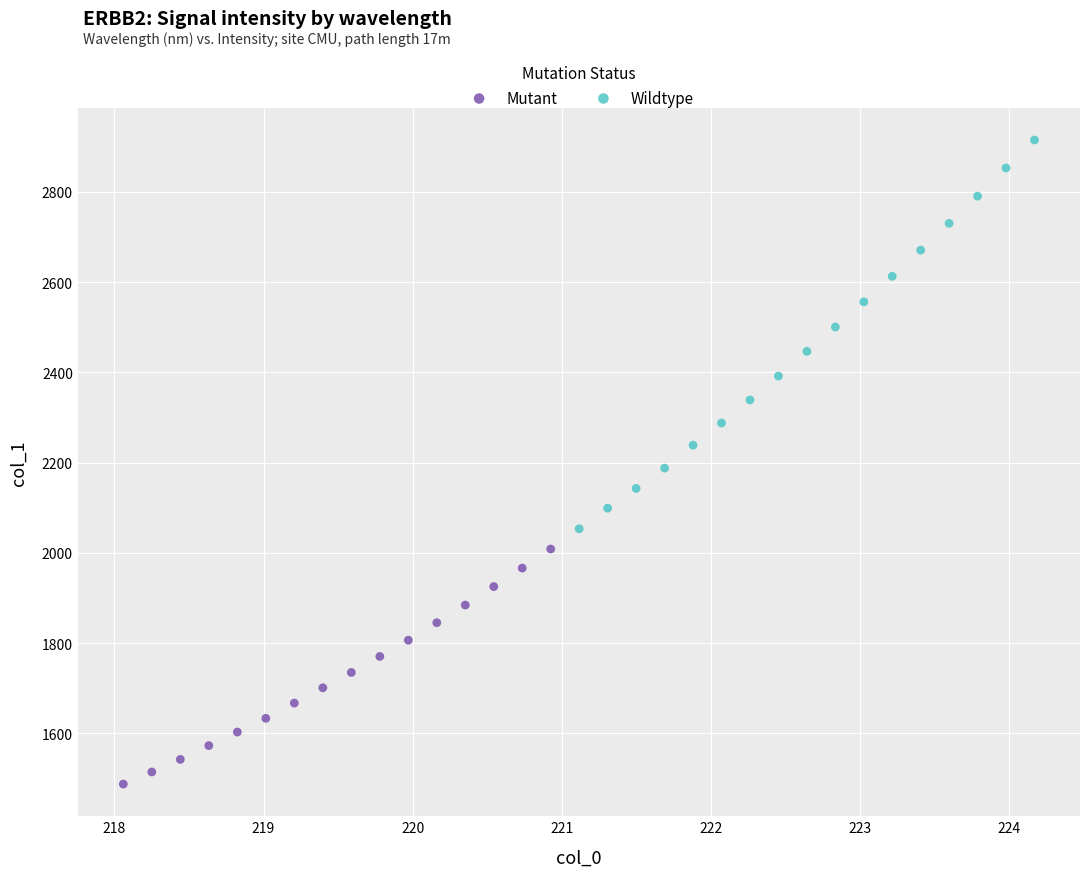

Which series reaches the minimum Y coordinate?

Mutant